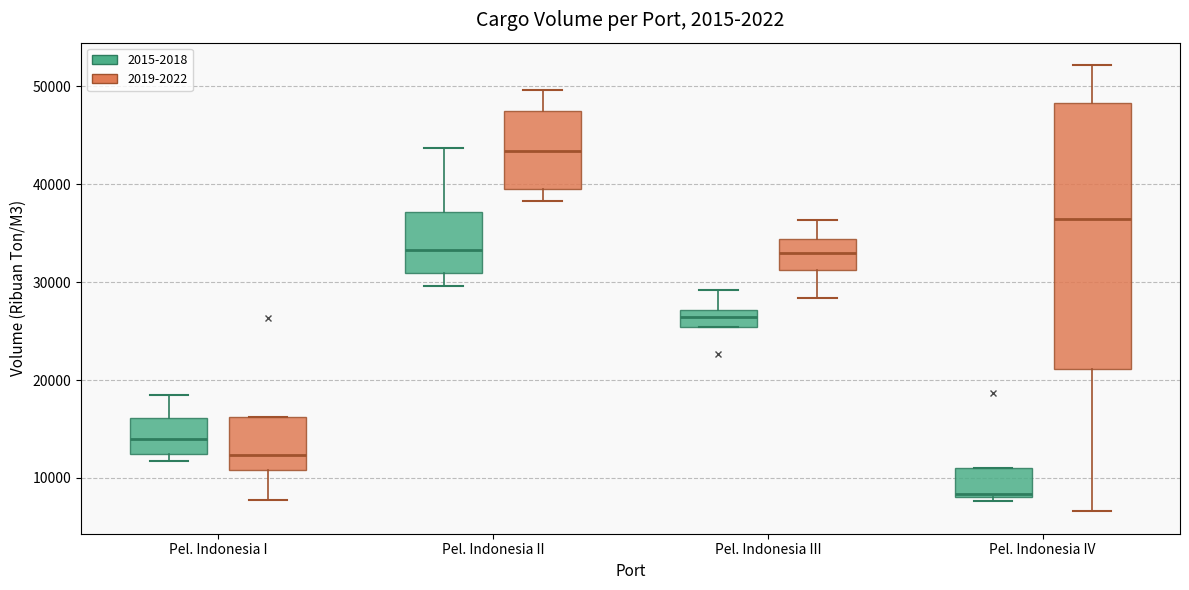

Which box's median line is the lowest?

Pel. Indonesia IV (2015-2018)